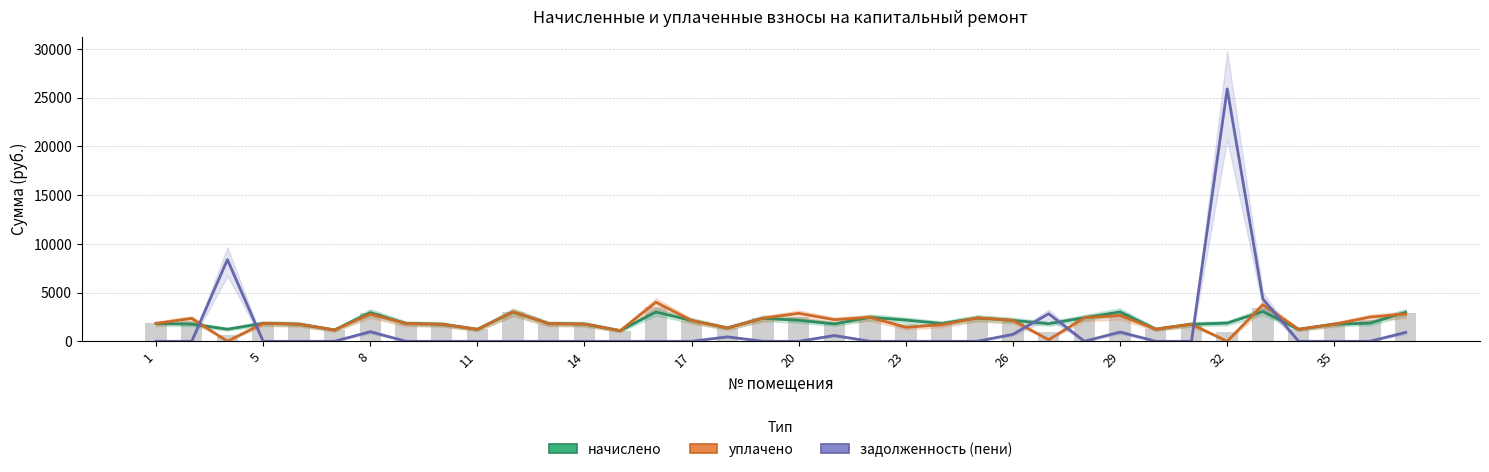

What is the maximum value for начислено?

3056.5